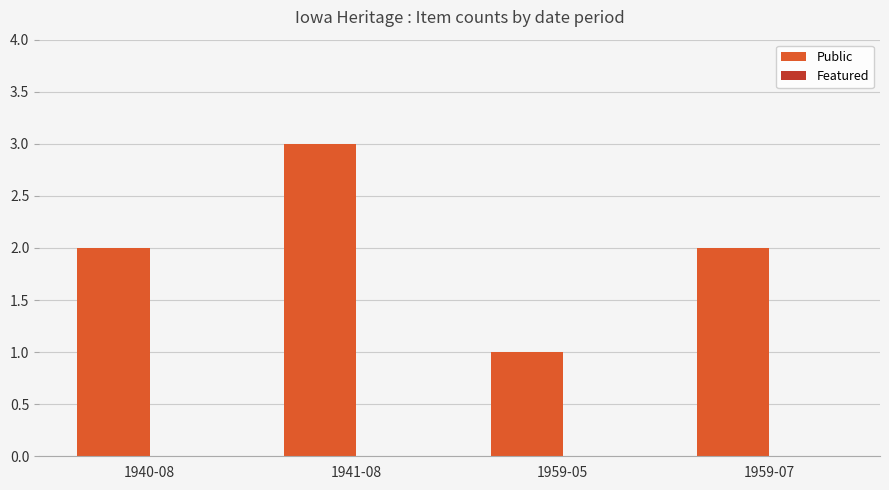

Count the number of data series in this chart.

1